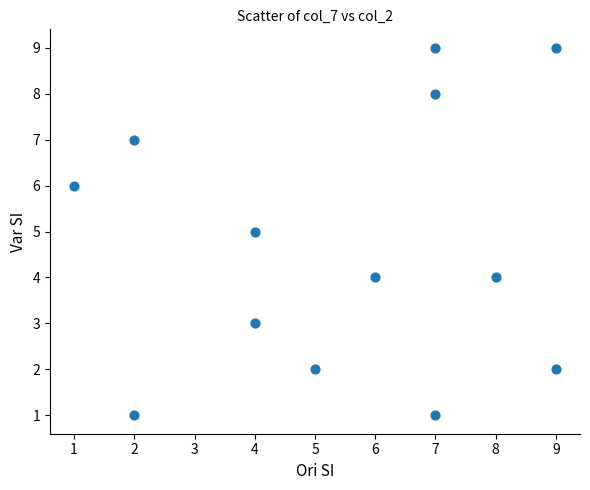

What is the range of X values (max minus min)?

8